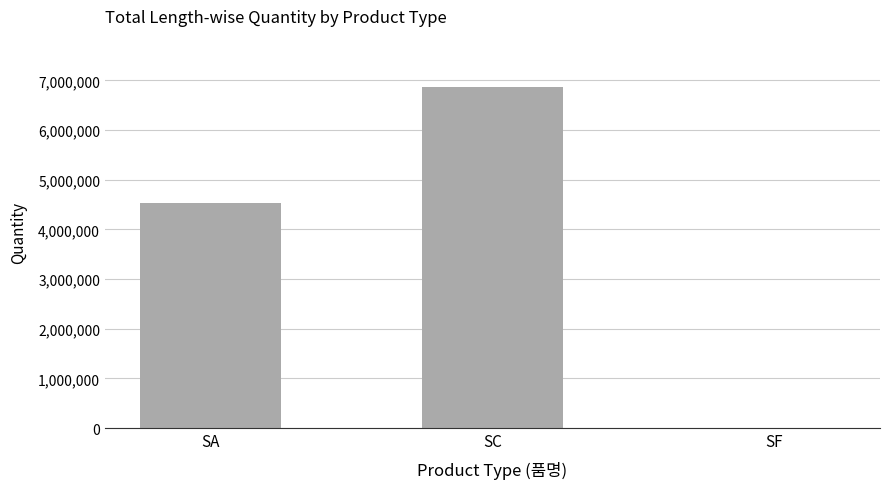

Which has a higher value, SC or SA?

SC